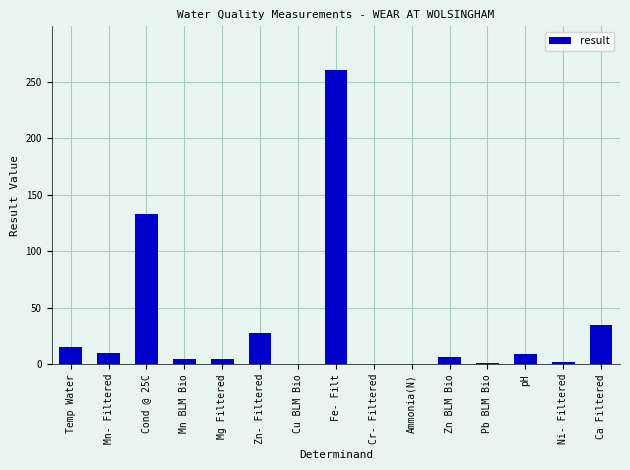

At which label is the value closest to 130?

Cond @ 25C